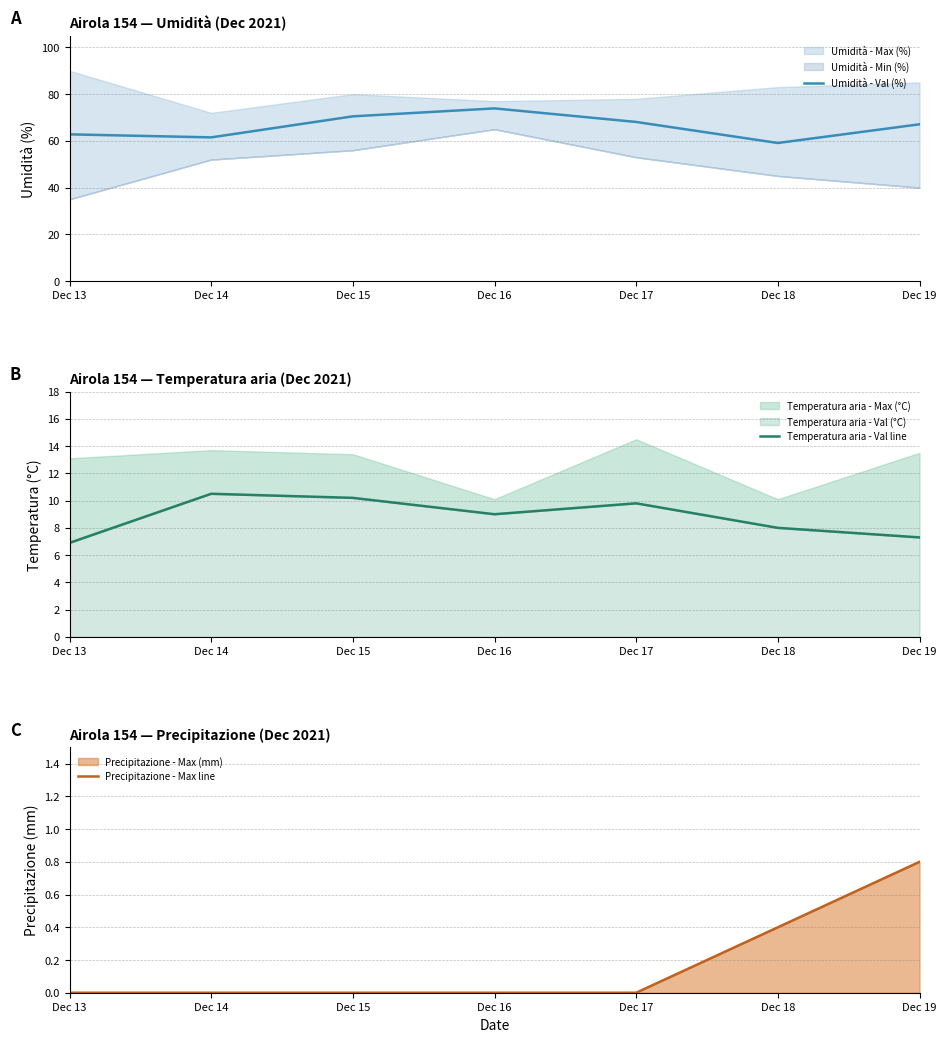

Reading left to right, what are all the values shown in this chart?

Umidità - Val (%): Dec 13=62.8	Dec 14=61.5	Dec 15=70.5	Dec 16=73.9	Dec 17=68.1	Dec 18=59.1	Dec 19=67.1
Temperatura aria - Val line: Dec 13=6.9	Dec 14=10.5	Dec 15=10.2	Dec 16=9.0	Dec 17=9.8	Dec 18=8.0	Dec 19=7.3
Precipitazione - Max line: Dec 13=0.0	Dec 14=0.0	Dec 15=0.0	Dec 16=0.0	Dec 17=0.0	Dec 18=0.4	Dec 19=0.8